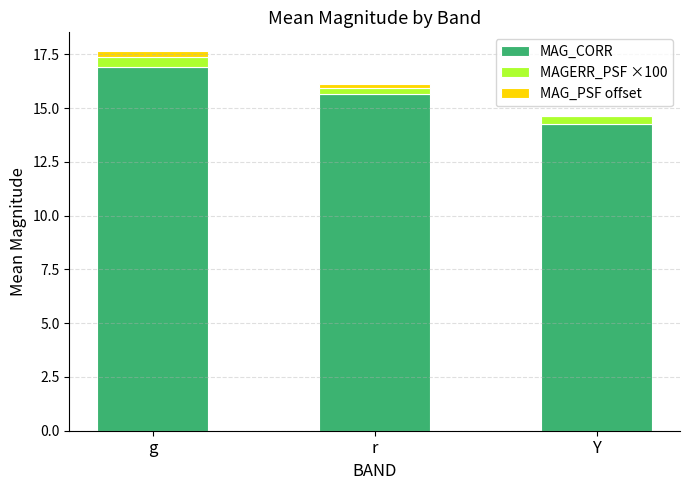

Which category has the highest value in the MAG_CORR series?

g